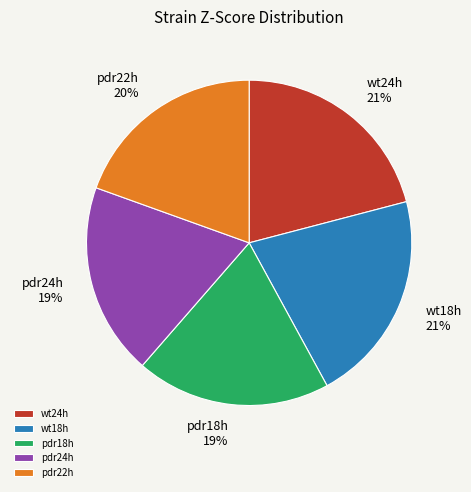

How many slices are in this pie chart?

5